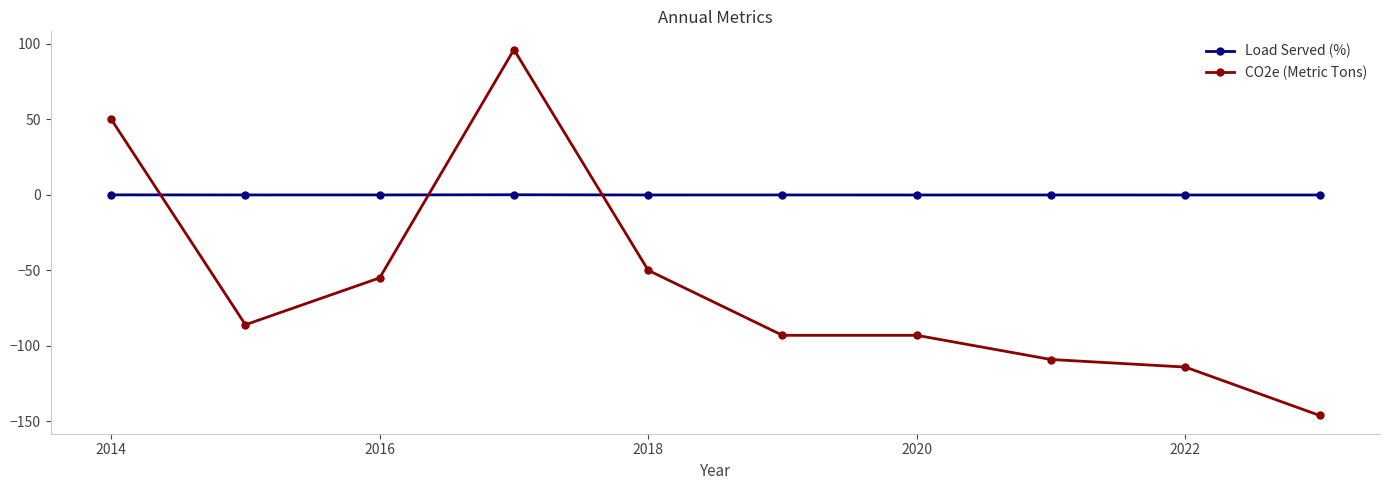

List the series in order of their overall mean, lowest first.

CO2e (Metric Tons), Load Served (%)